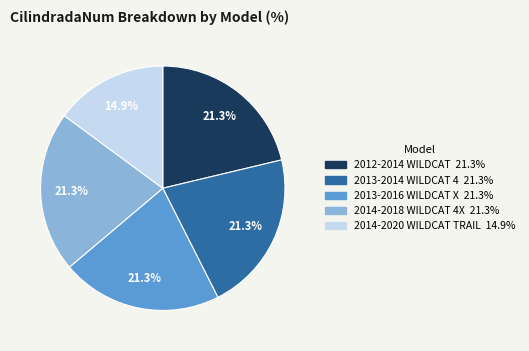

To the nearest percent, what is the average slice percentage?

20%